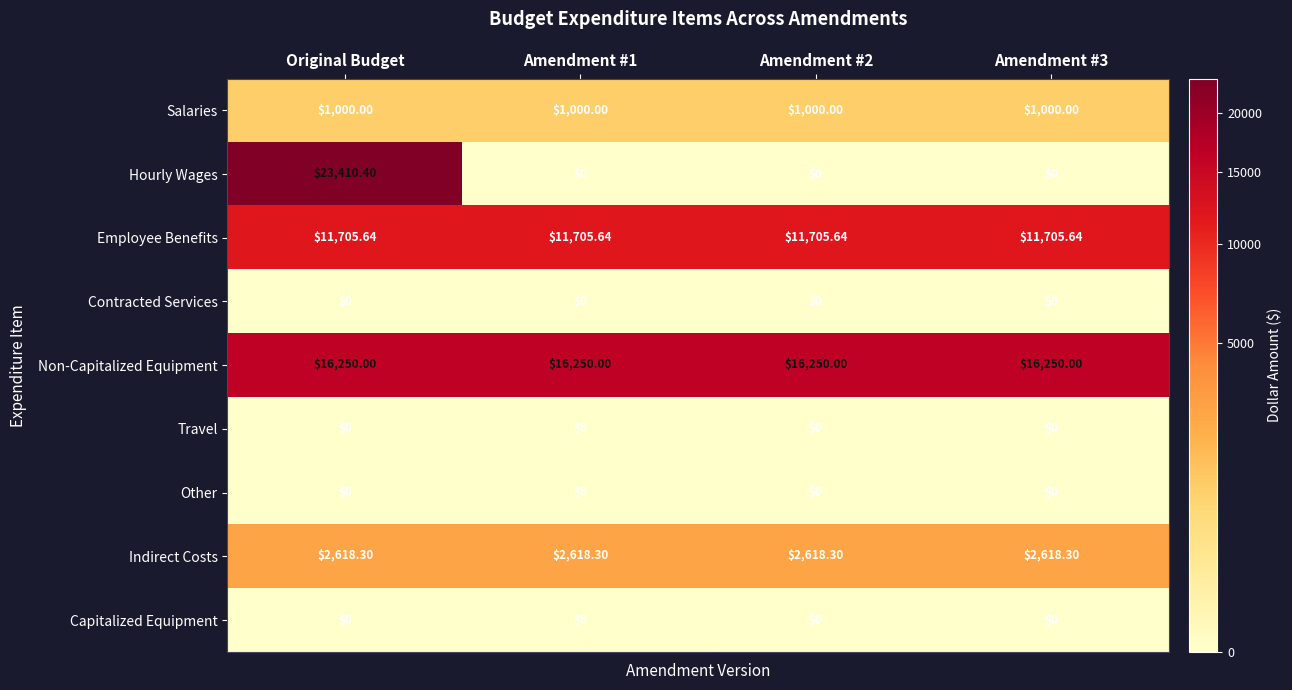

Which series has the widest spread of values?

Hourly Wages